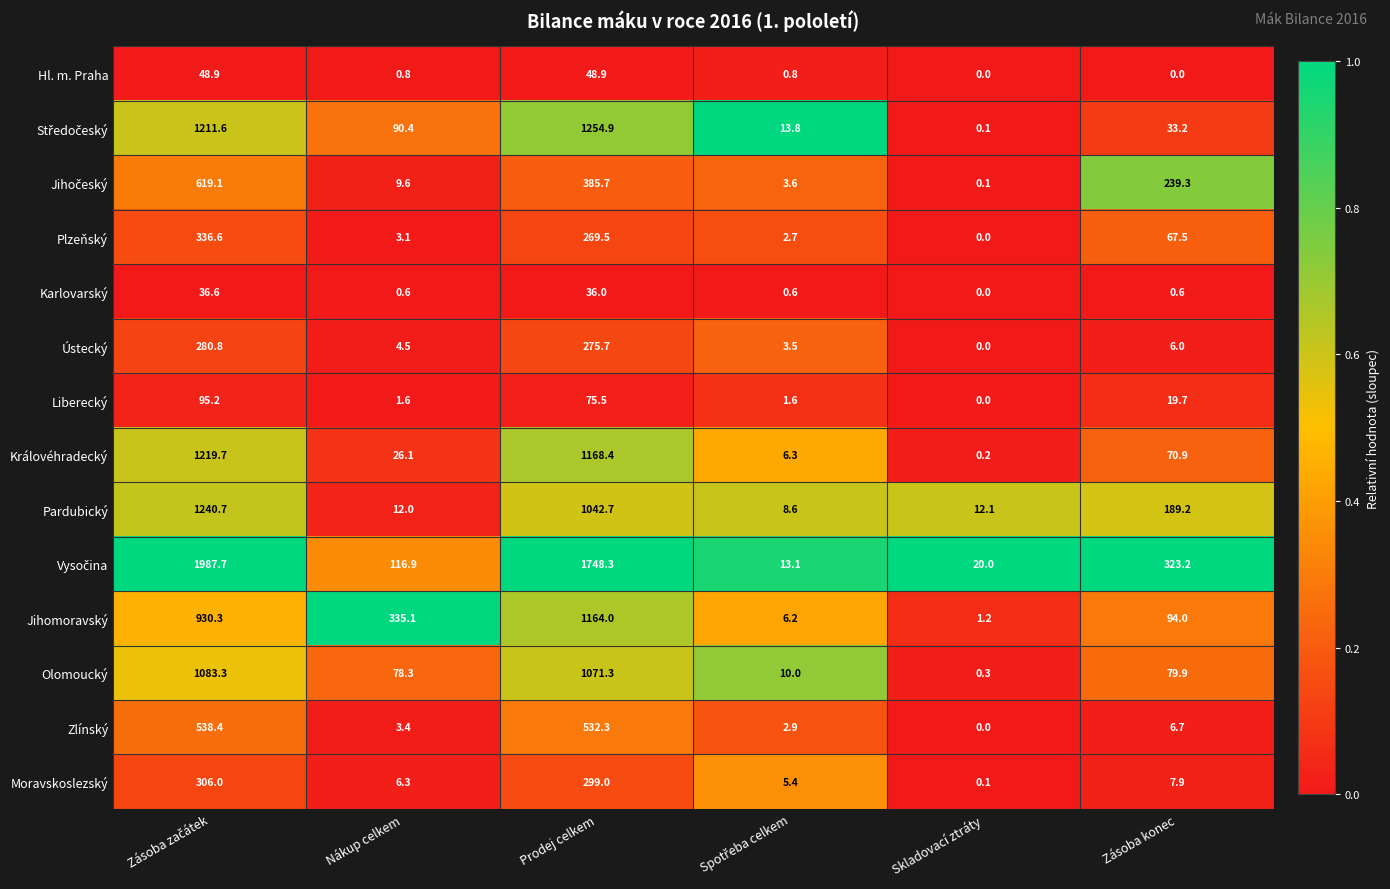

Is it true that Plzeňský equals 3.1 at Nákup celkem?

True